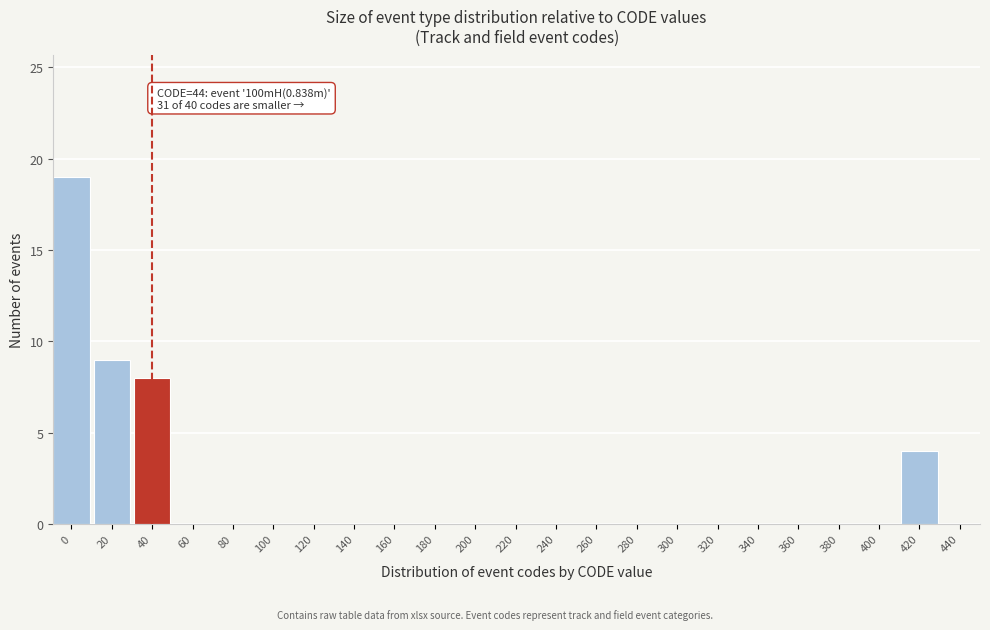

Reading left to right, transcribe all the data shown in this chart.

0=19	20=9	40=8	60=0	80=0	100=0	120=0	140=0	160=0	180=0	200=0	220=0	240=0	260=0	280=0	300=0	320=0	340=0	360=0	380=0	400=0	420=4	440=0